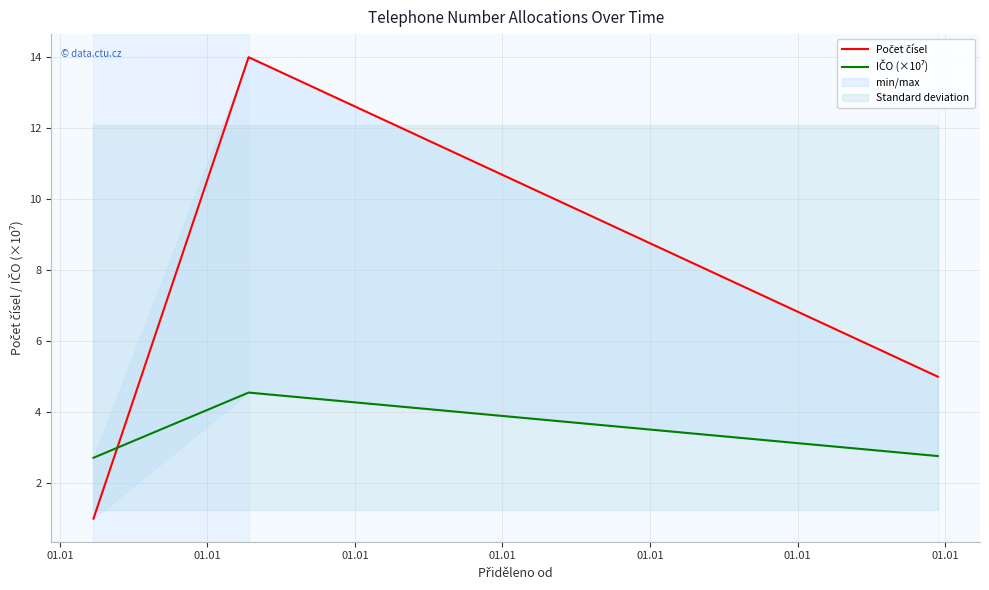

List the series in order of their peak value, highest first.

Počet čísel, IČO (×10⁷)